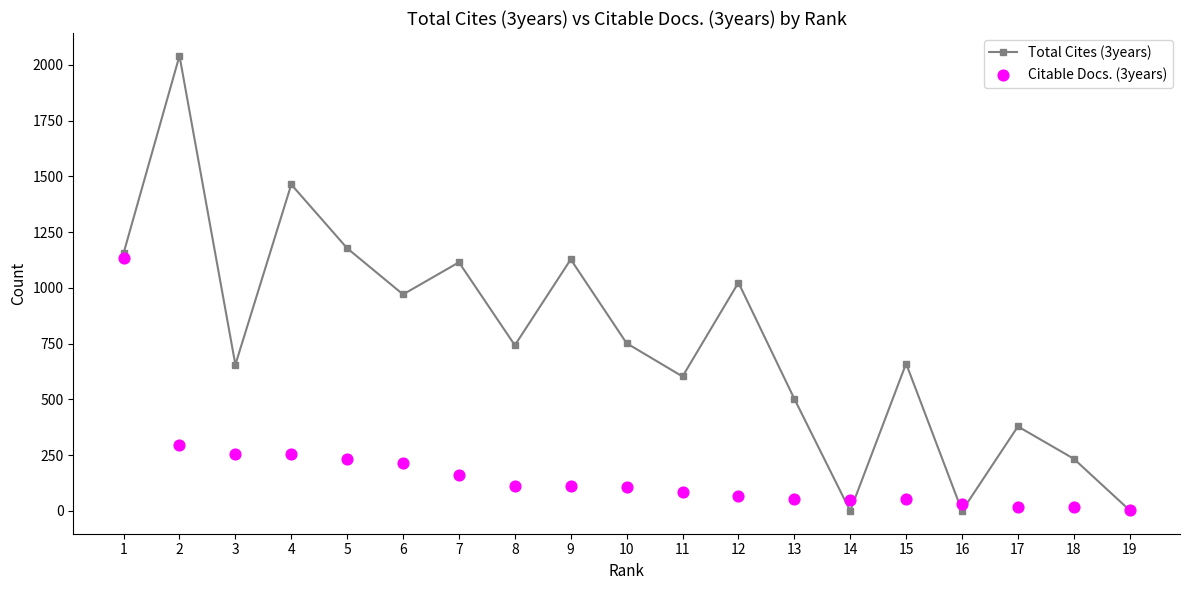

What are all the series names shown in the legend?

Total Cites (3years), Citable Docs. (3years)